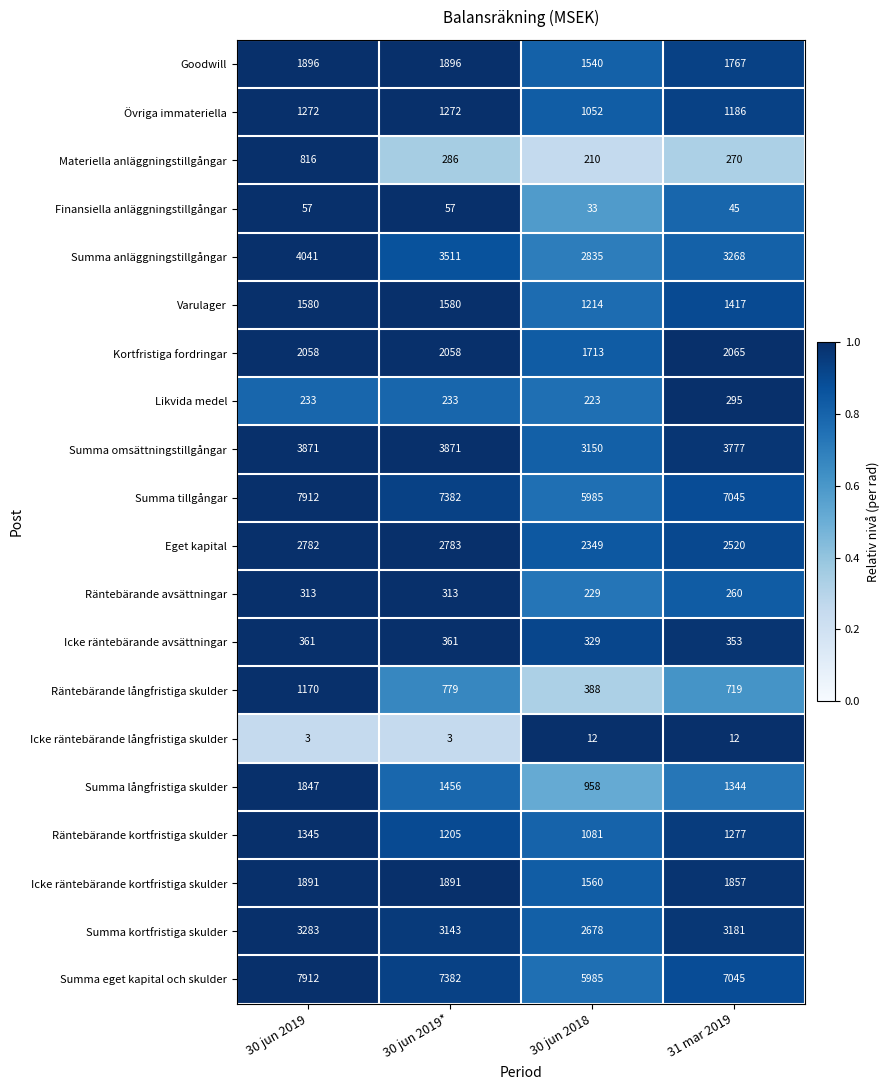

Where is Icke räntebärande kortfristiga skulder nearest to the value 1725?

31 mar 2019